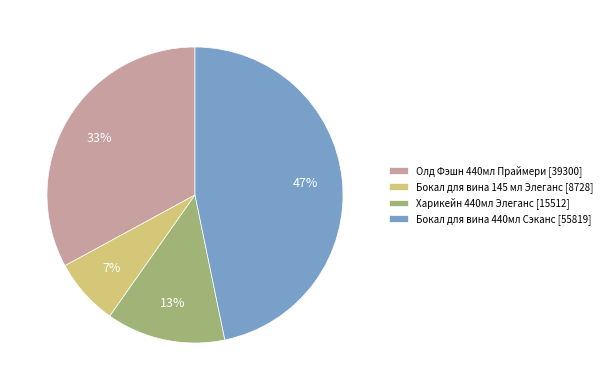

Between Олд Фэшн 440мл Праймери [39300] and Харикейн 440мл Элеганс [15512], which is larger?

Олд Фэшн 440мл Праймери [39300]